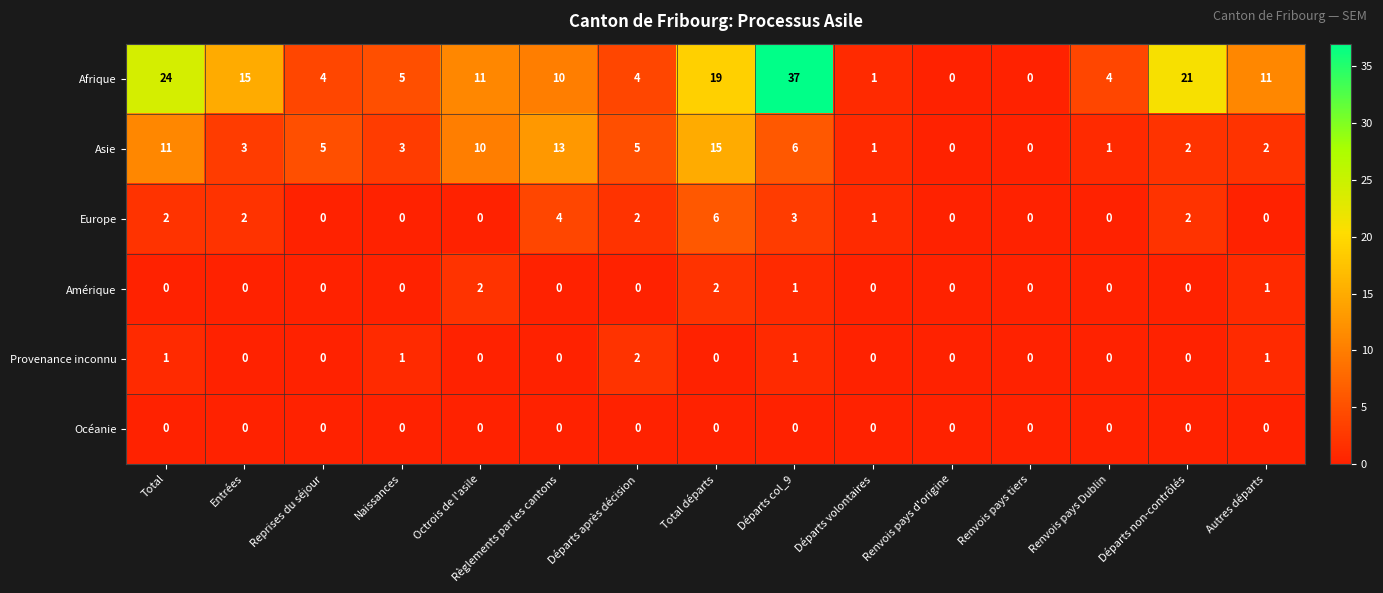

At which category is the sum across all series the highest?

Départs col_9